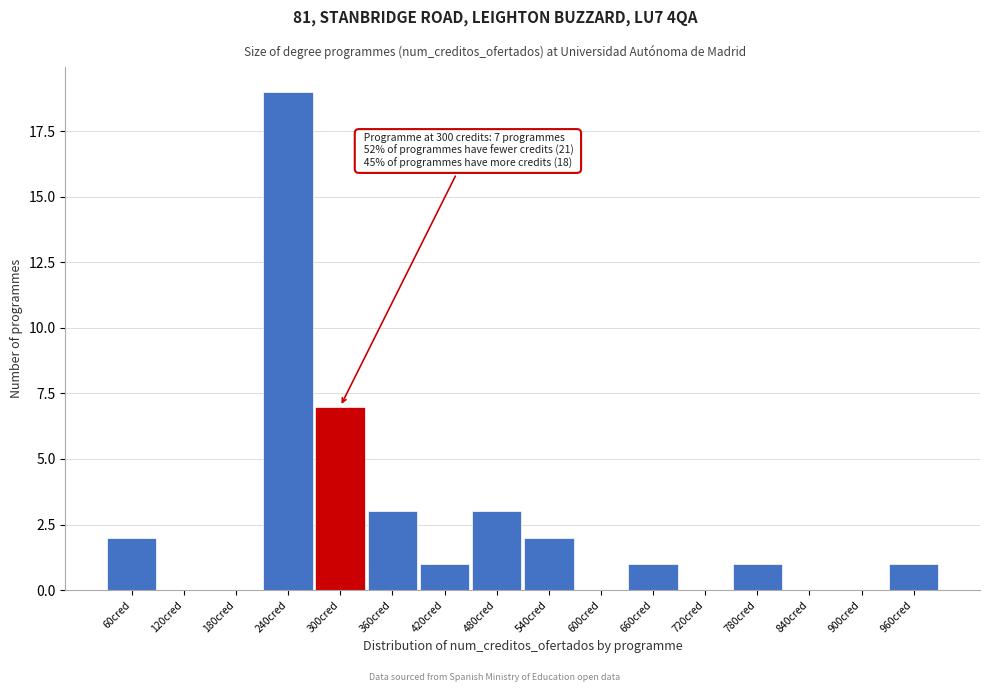

Reading left to right, what are all the values shown in this chart?

60cred=2	120cred=0	180cred=0	240cred=19	300cred=7	360cred=3	420cred=1	480cred=3	540cred=2	600cred=0	660cred=1	720cred=0	780cred=1	840cred=0	900cred=0	960cred=1